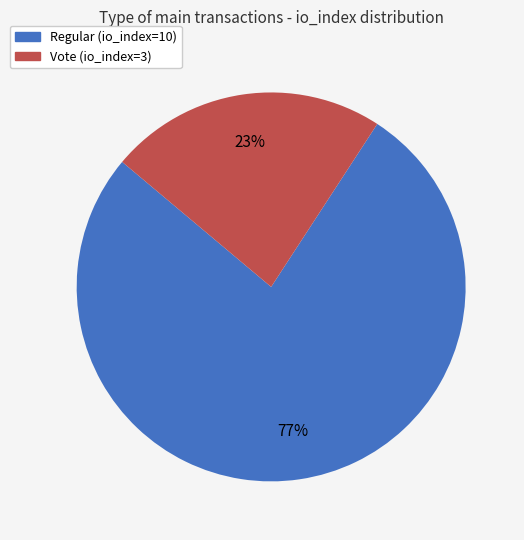

Does any single category account for the majority?

Yes